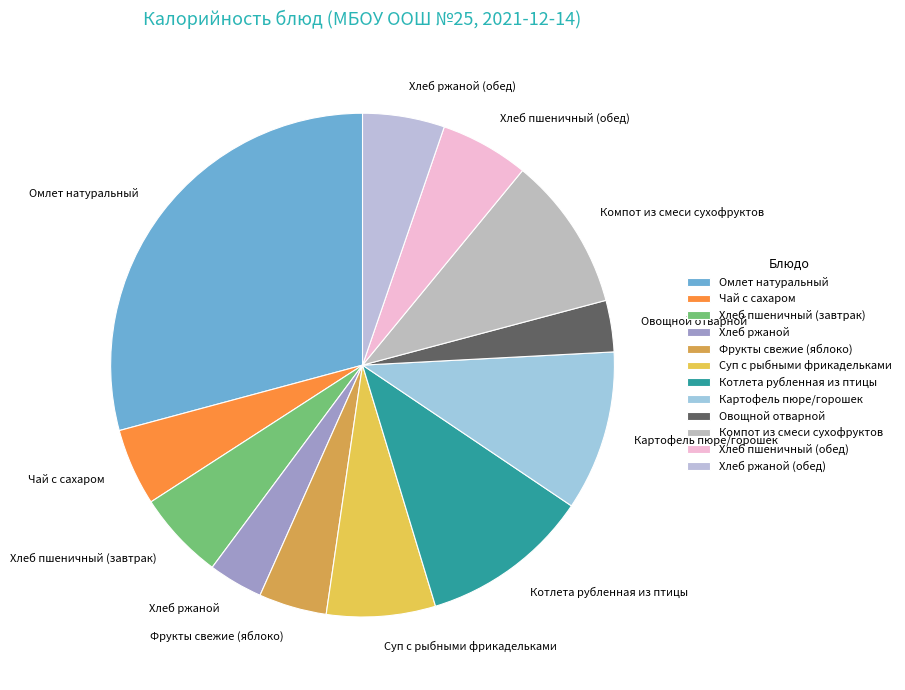

True or false: Суп с рыбными фрикадельками accounts for 13% of the total.

False